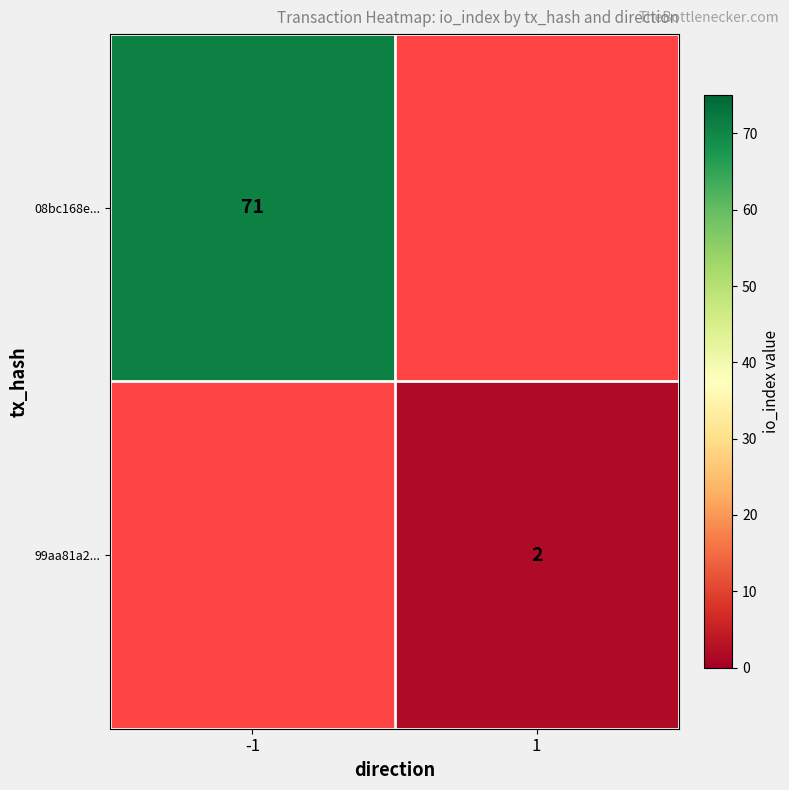

Is it true that 99aa81a2... equals 1 at 1?

False